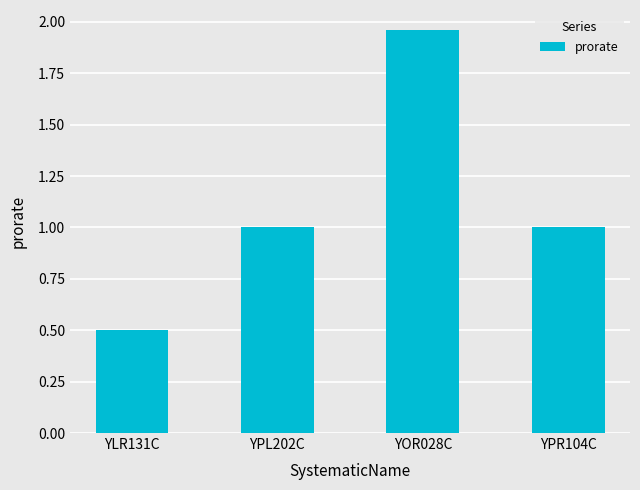

At which category does the chart reach its minimum across all series?

YLR131C